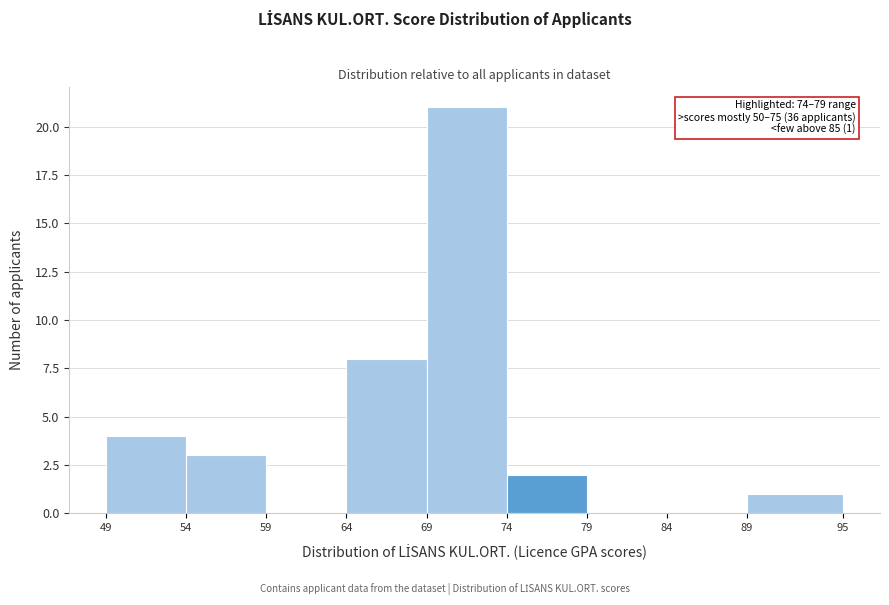

Over which range of the x-axis is the bar tallest?

69 to 74